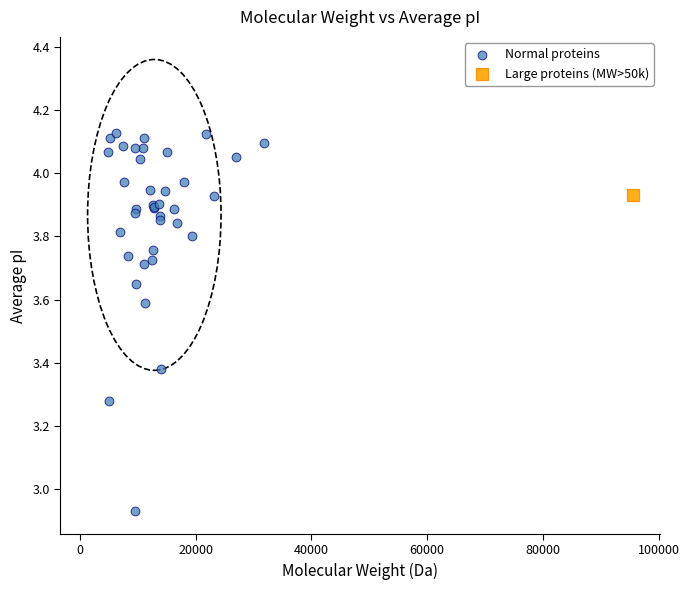

What are all the series names shown in the legend?

Normal proteins, Large proteins (MW>50k)